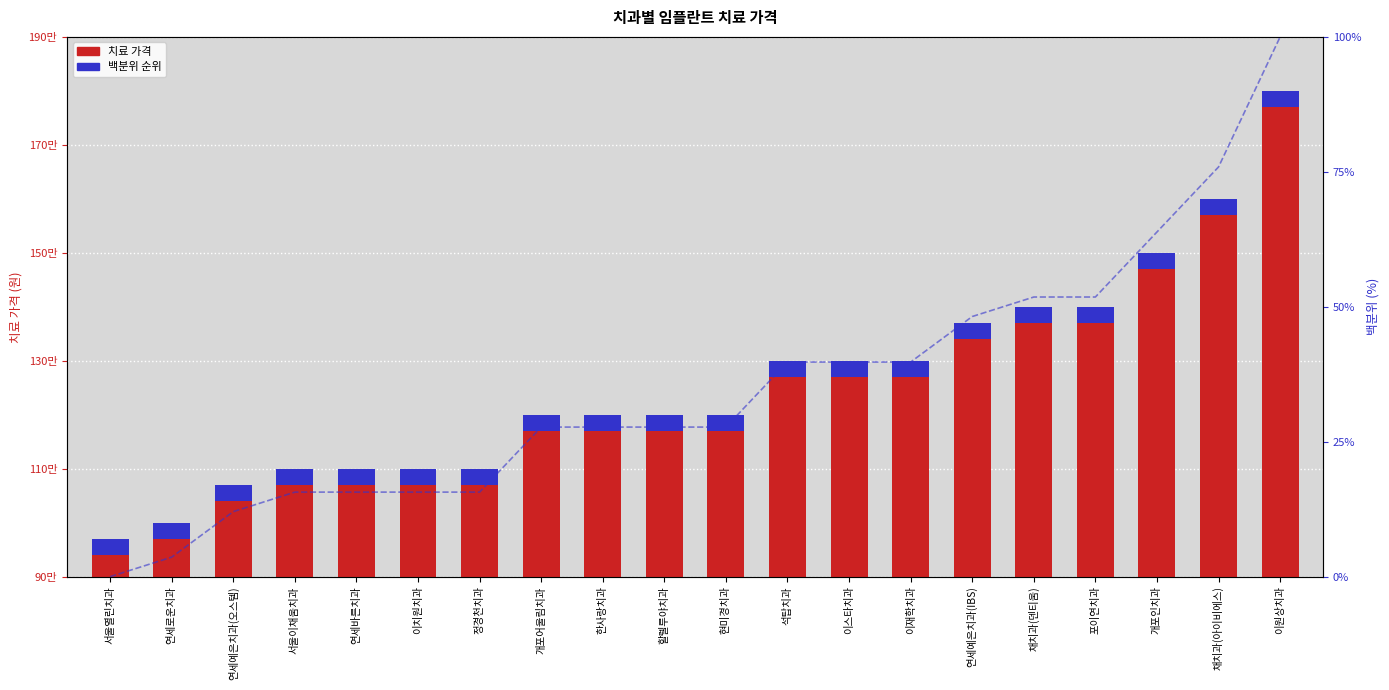

What is the label of the 7th bar from the left?

정경천치과